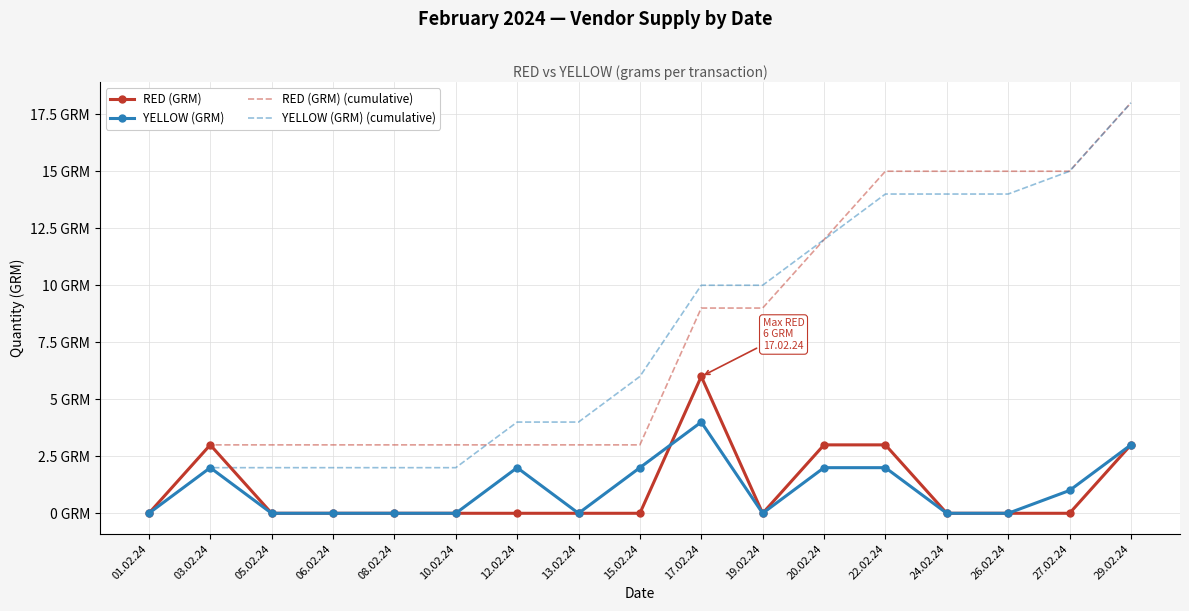

True or false: RED (GRM) has more than 1 interior local peaks.

True